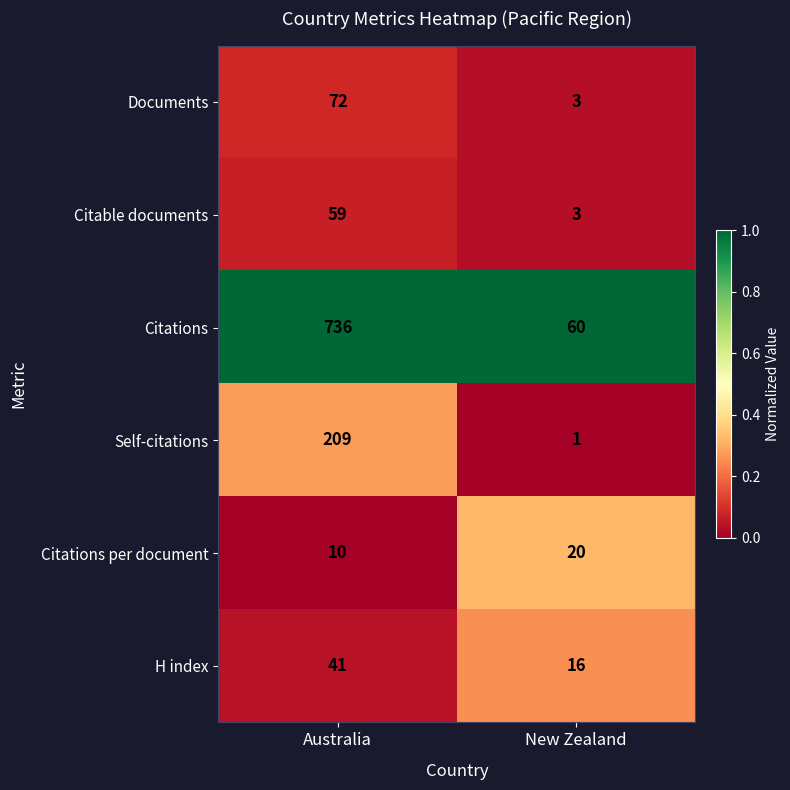

The value of Citable documents at New Zealand is 1. True or false?

False